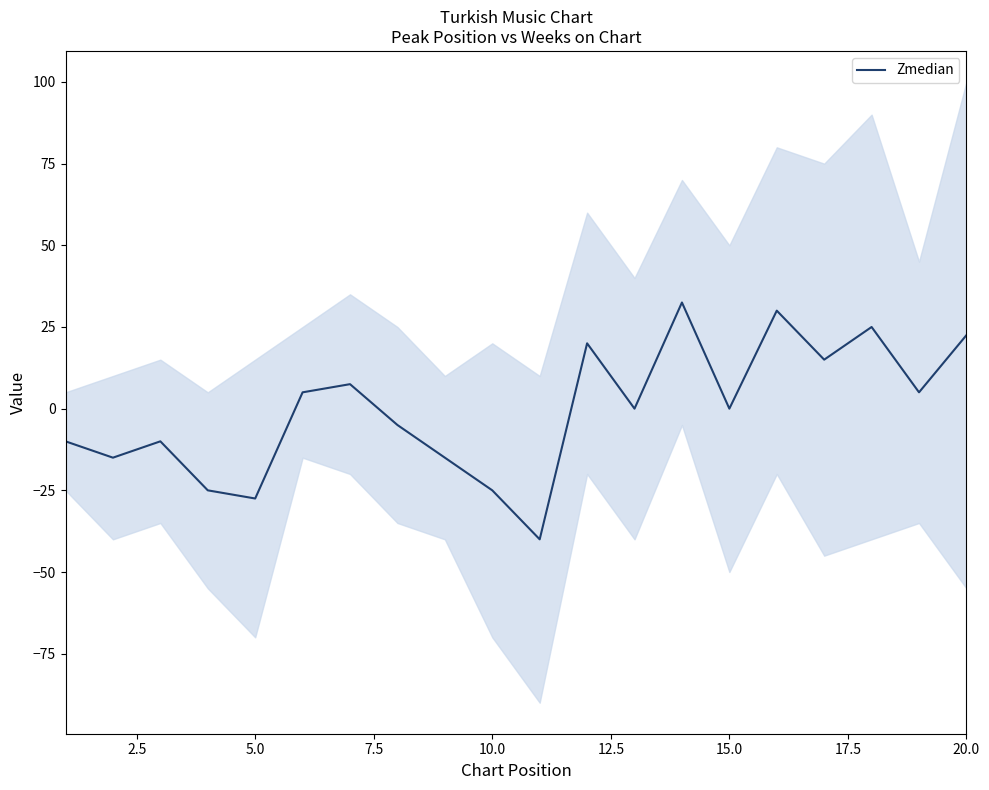

What is the value of the 8th point from the left?

-5.0